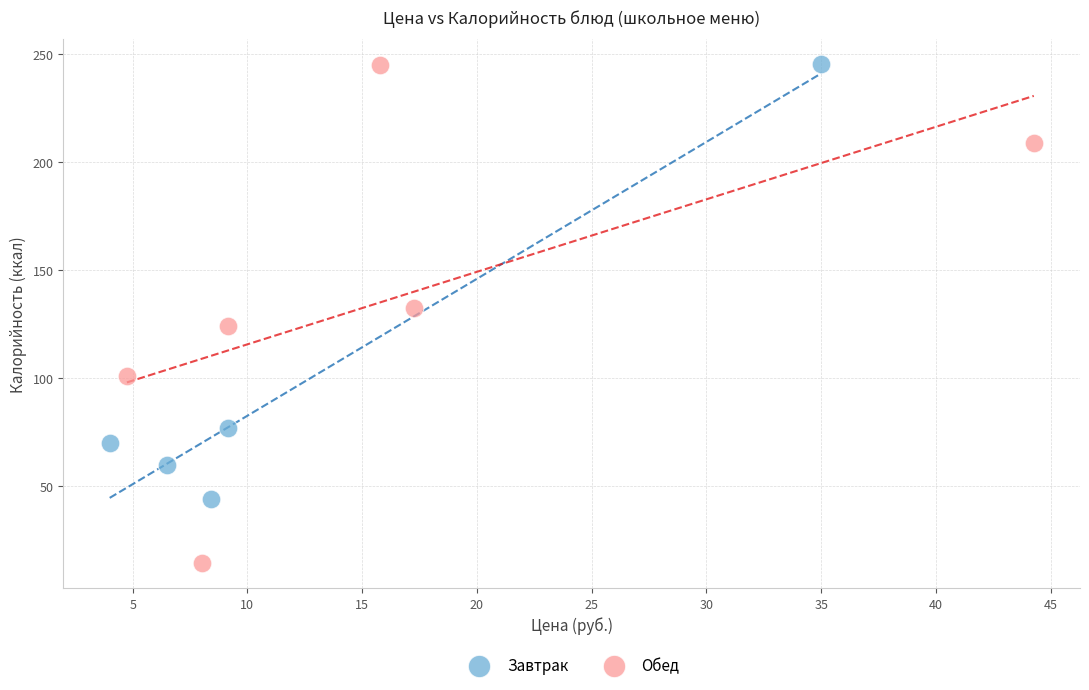

Which series reaches the minimum Y coordinate?

Обед